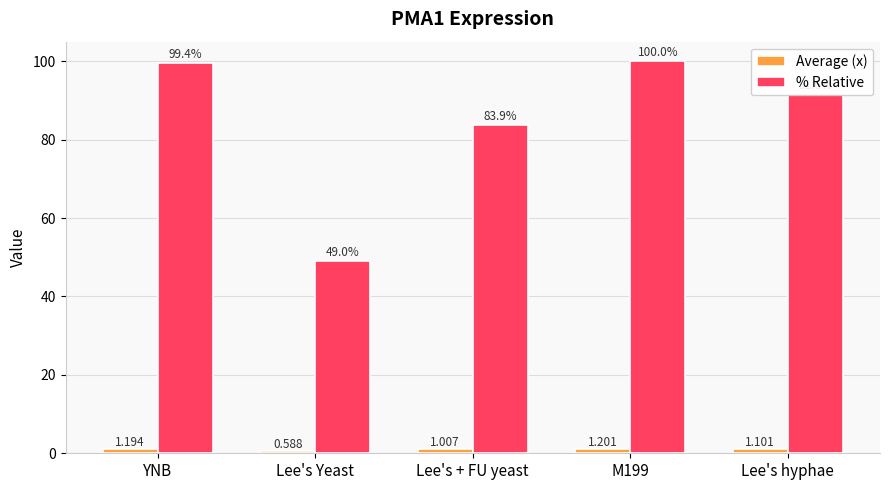

What is the difference between the highest and lowest values at M199?

98.8